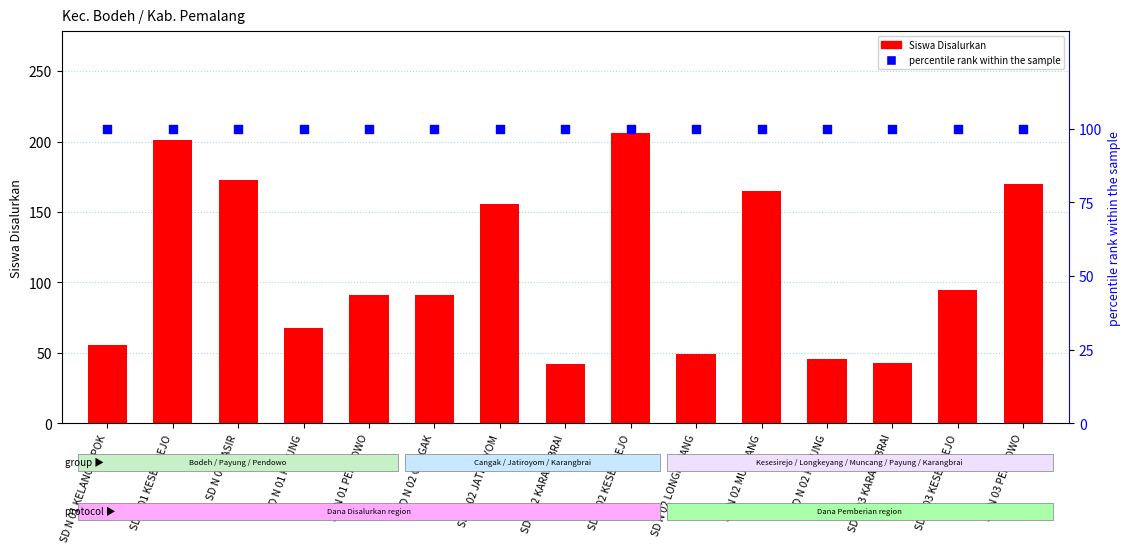

What are all the series names shown in the legend?

Siswa Disalurkan, percentile rank within the sample